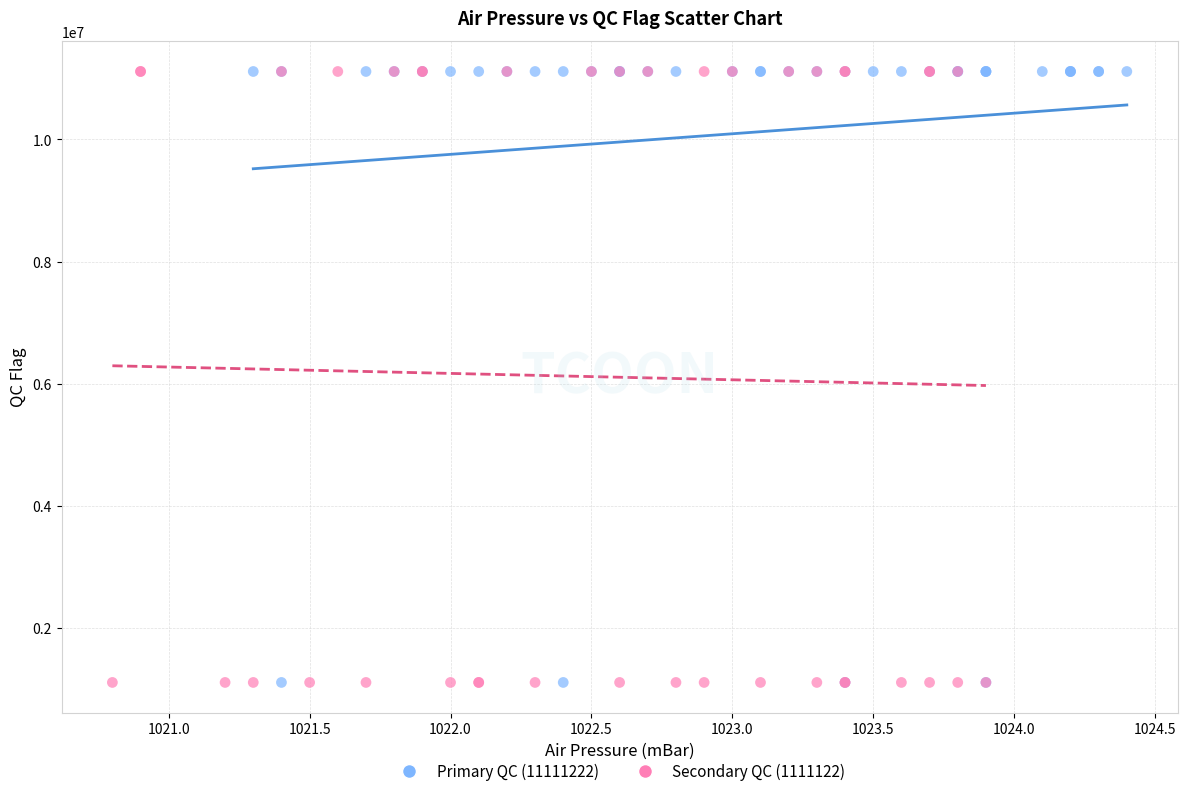

What are all the series names shown in the legend?

Primary QC (11111222), Secondary QC (1111122)